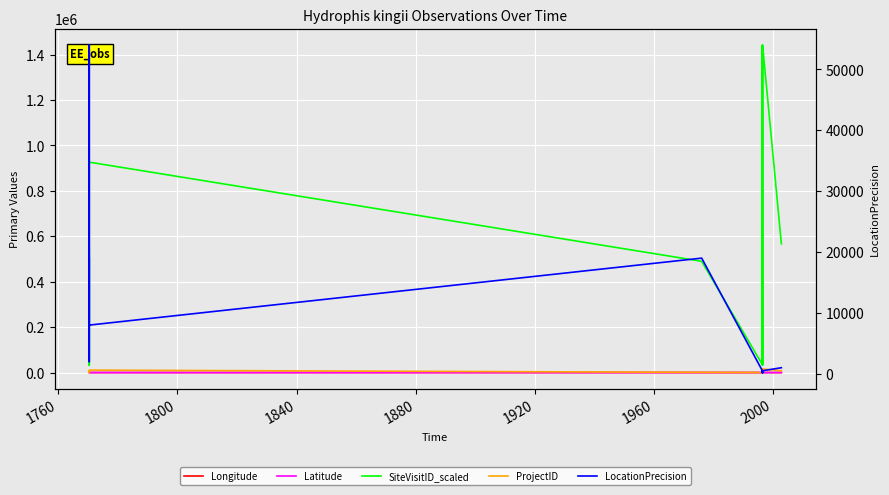

Where is the first local minimum for Latitude?

1880